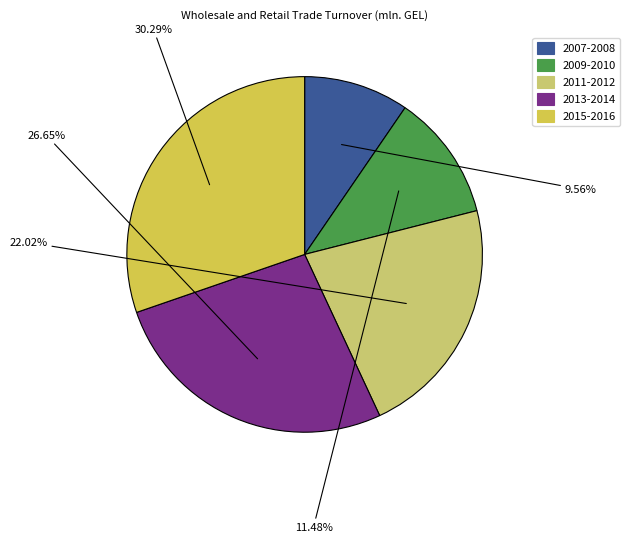

Is there any slice that represents more than half of the pie?

No